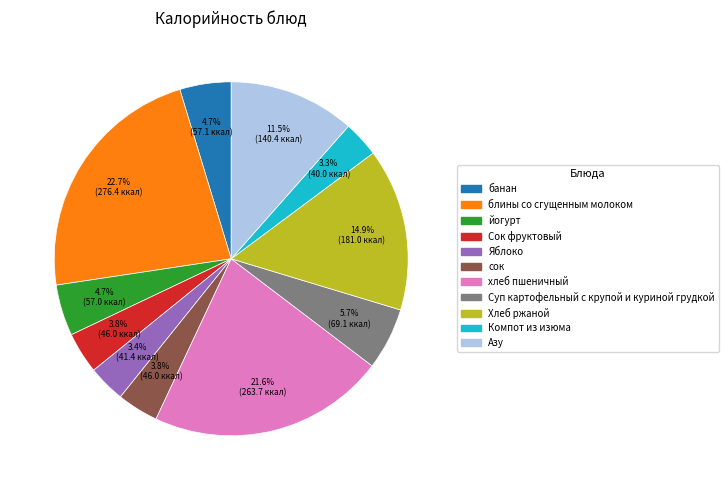

How much of the chart is everything except банан?

95.3%